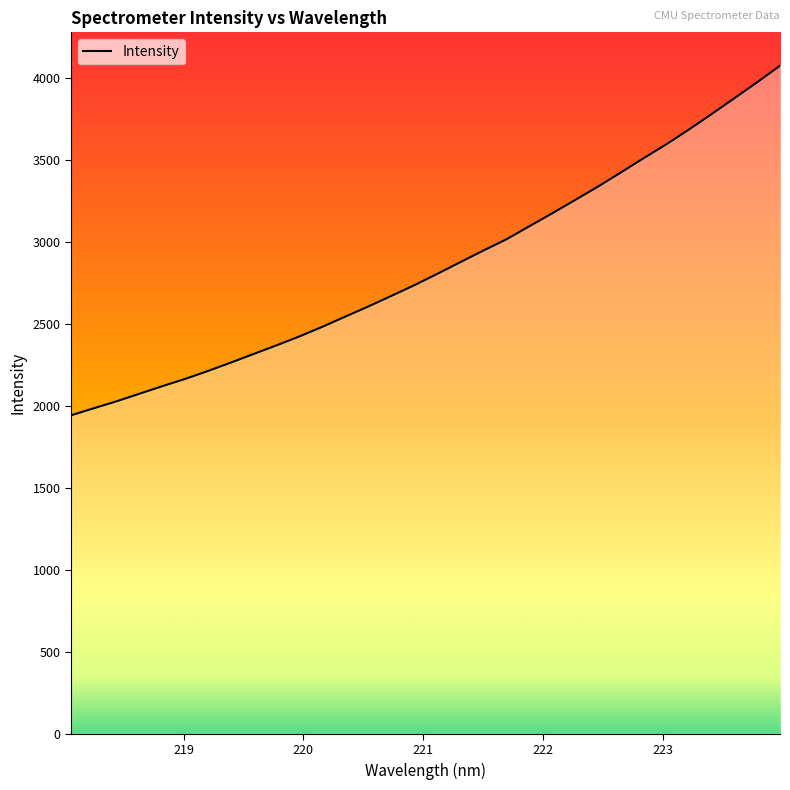

At which label does the data first exceed 2806?

221.1174